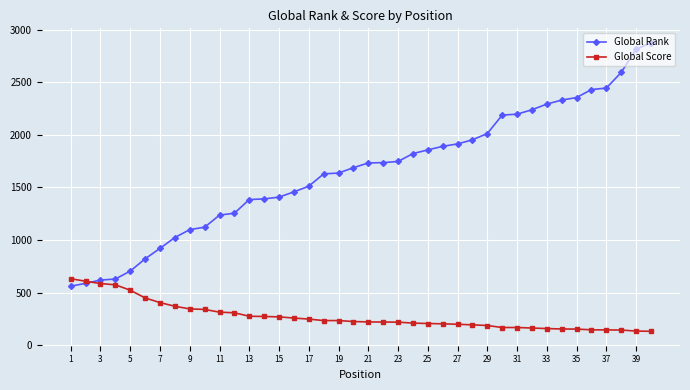

What is the value of the Global Score point at the 18th from the left?

234